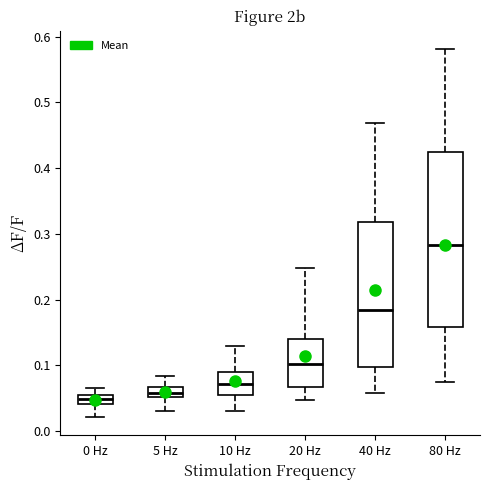

Comparing the boxes themselves (not the whiskers), which one is the tallest?

80 Hz